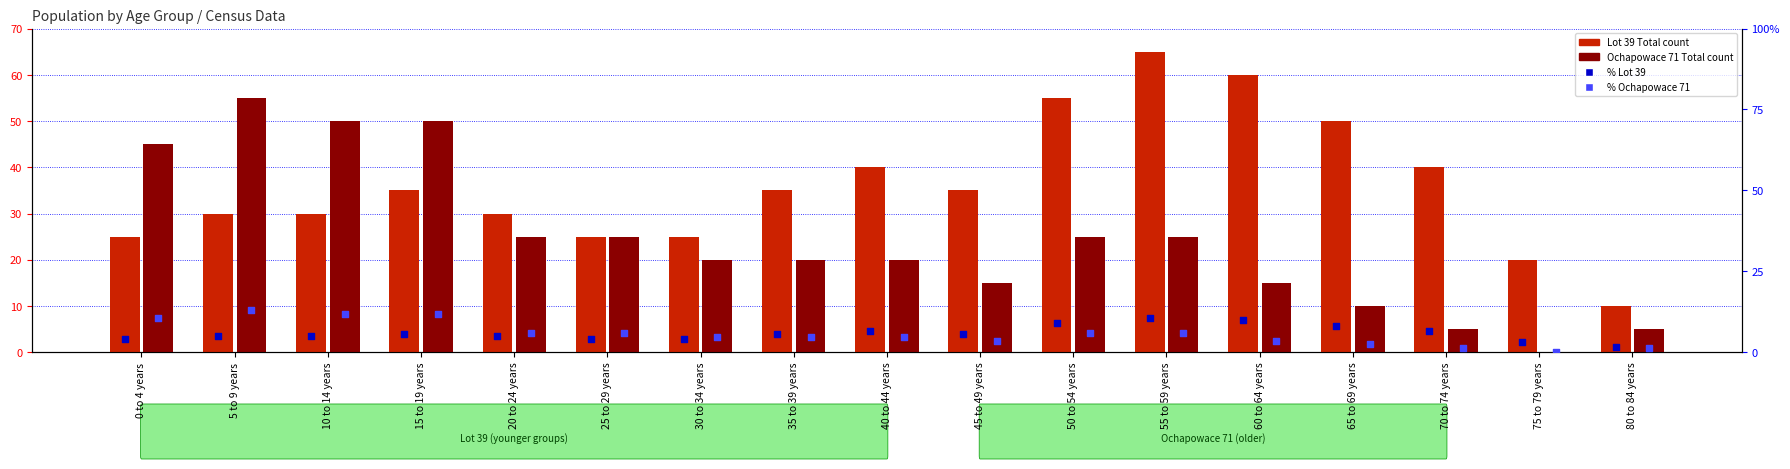

At how many categories does at least one series exceed 37?

10